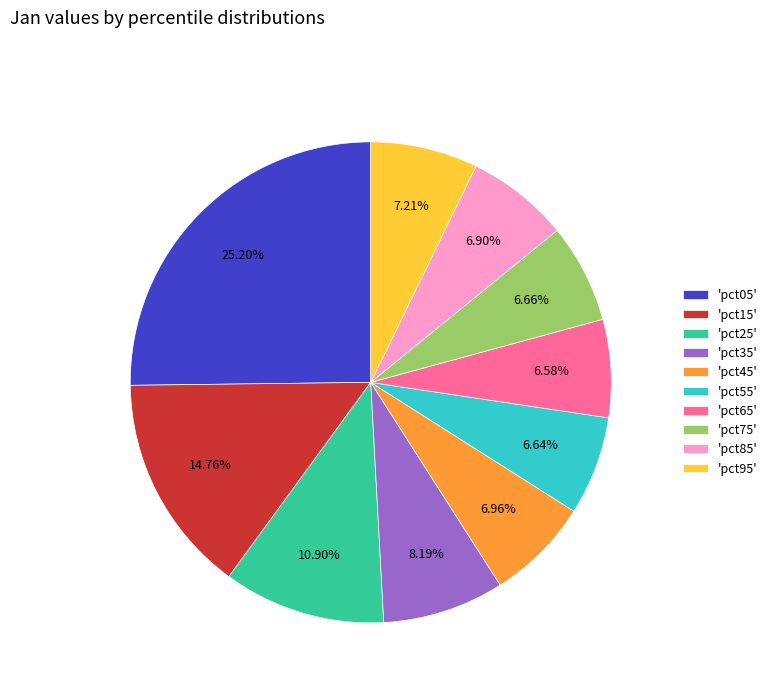

Is there a majority slice in this chart?

No